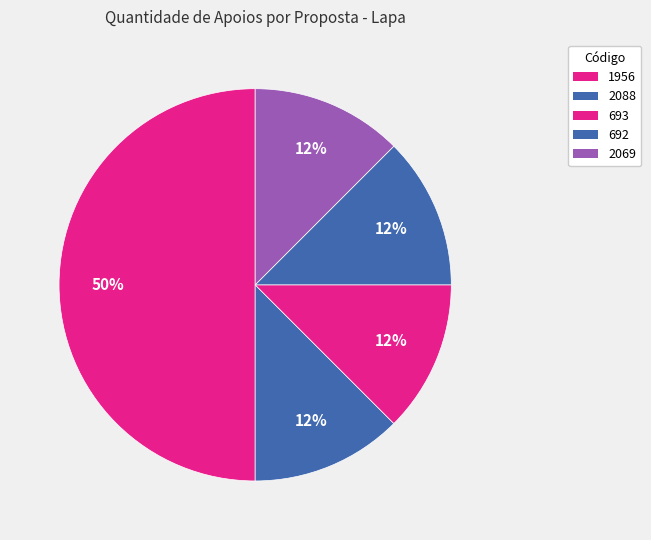

To the nearest percent, what is the average slice percentage?

20%